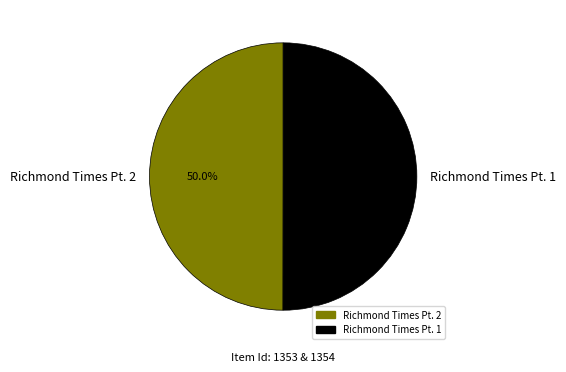

What percentage do Richmond Times Pt. 2 and Richmond Times Pt. 1 together represent?

100.0%